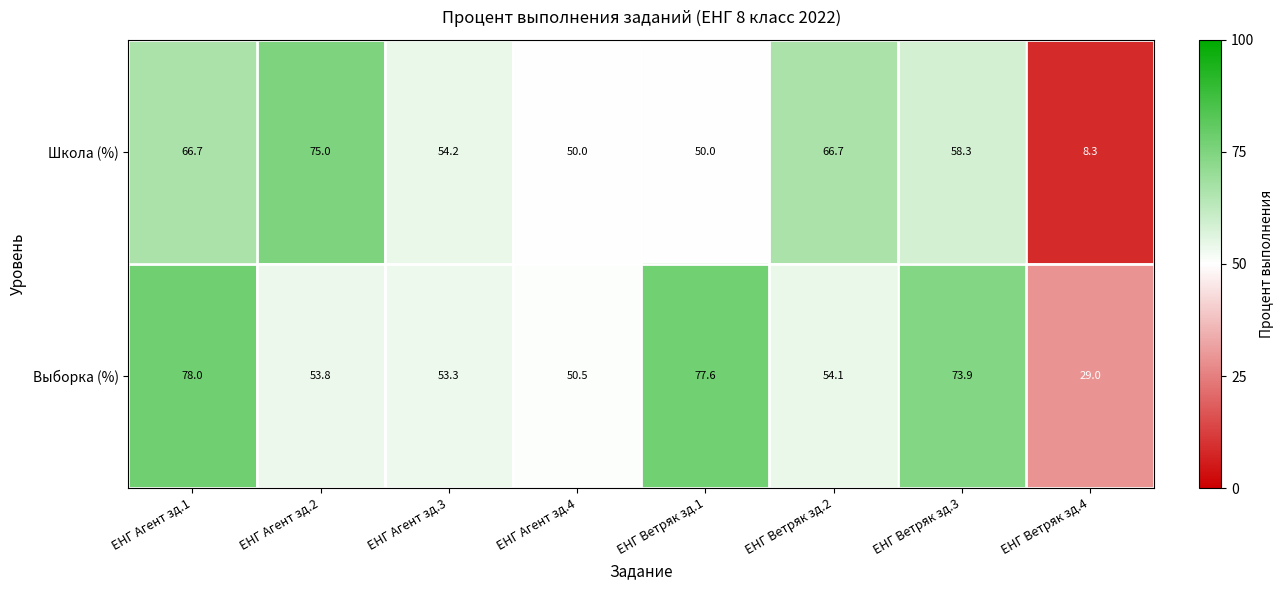

At ЕНГ Ветряк зд.1, list the series in order from largest to smallest.

Выборка (%), Школа (%)